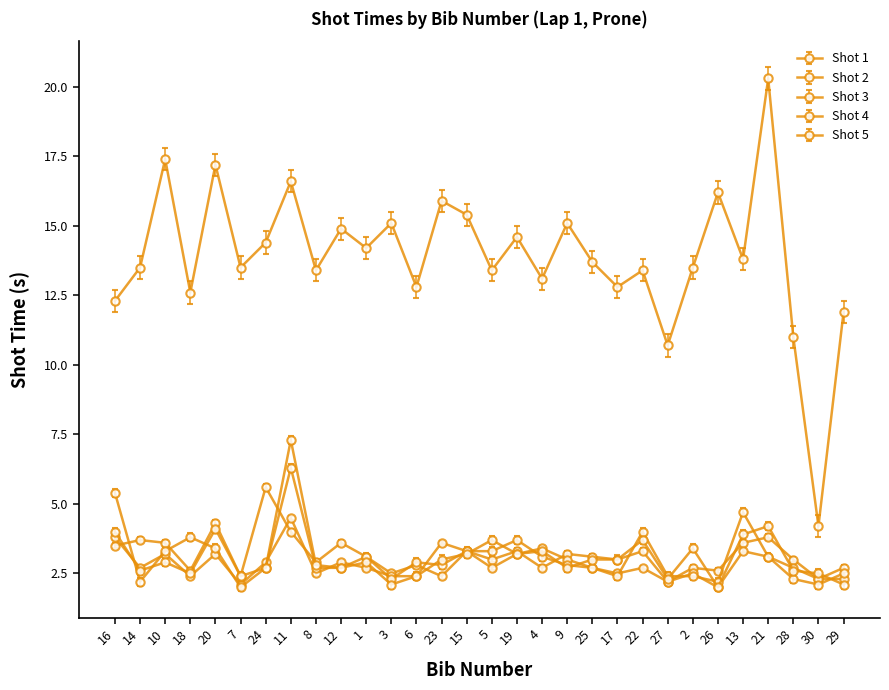

Count the number of data series in this chart.

5